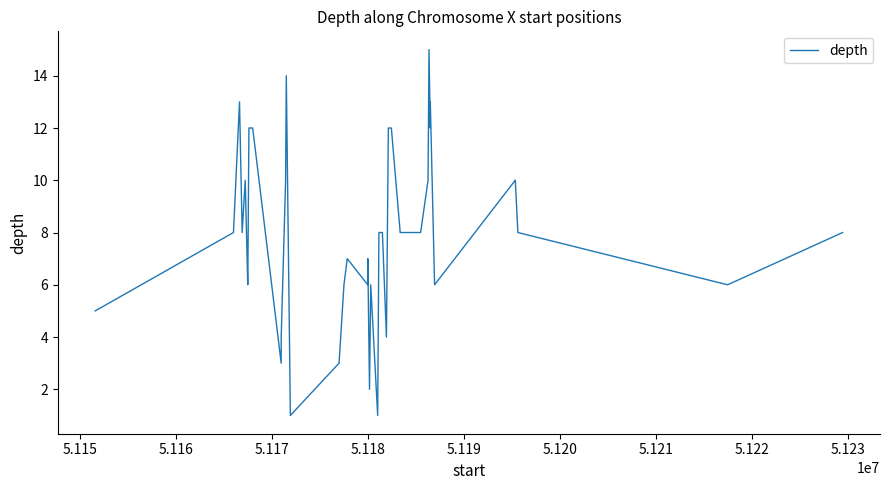

Reading left to right, list all the values displayed in this chart.

5	8	13	8	10	6	6	12	12	3	4	10	14	1	3	3	6	7	6	7	2	6	1	8	8	4	12	12	8	8	10	15	12	13	6	10	10	8	6	8